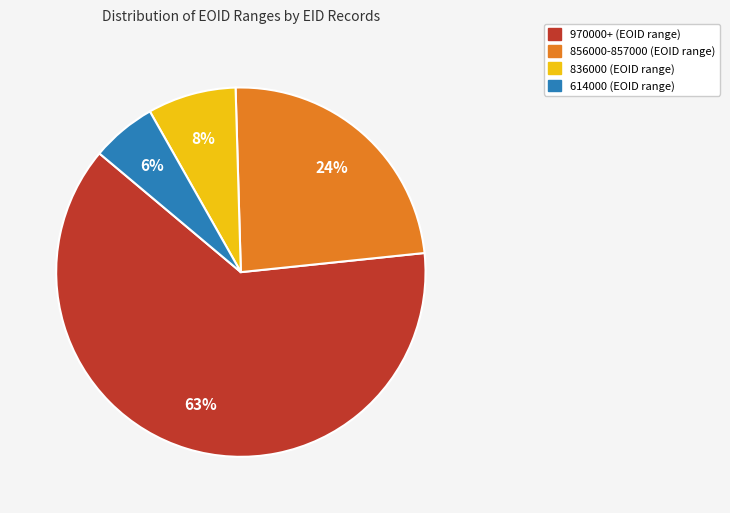

Does any single category account for the majority?

Yes